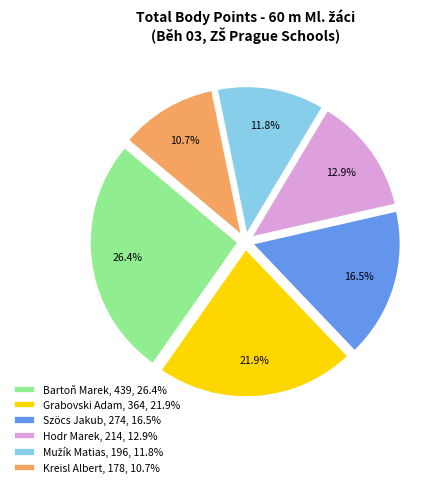

How many slices are in this pie chart?

6